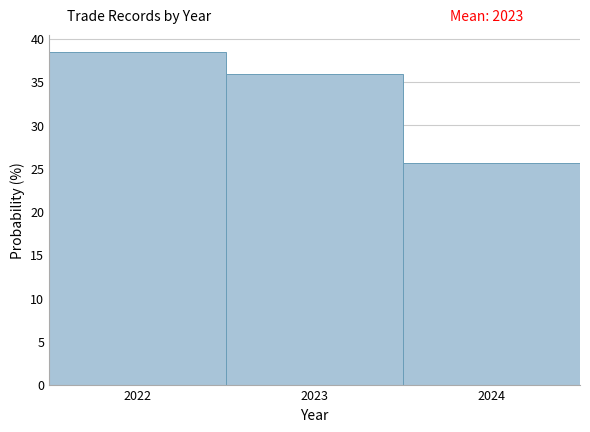

Reading left to right, list every bar in this chart as the range it spans on the x-axis followed by its height. The values are not printed on the chart, so give them approximately, as read against the axis.

2021.5 to 2022.5: 38.5
2022.5 to 2023.5: 36.0
2023.5 to 2024.5: 25.5